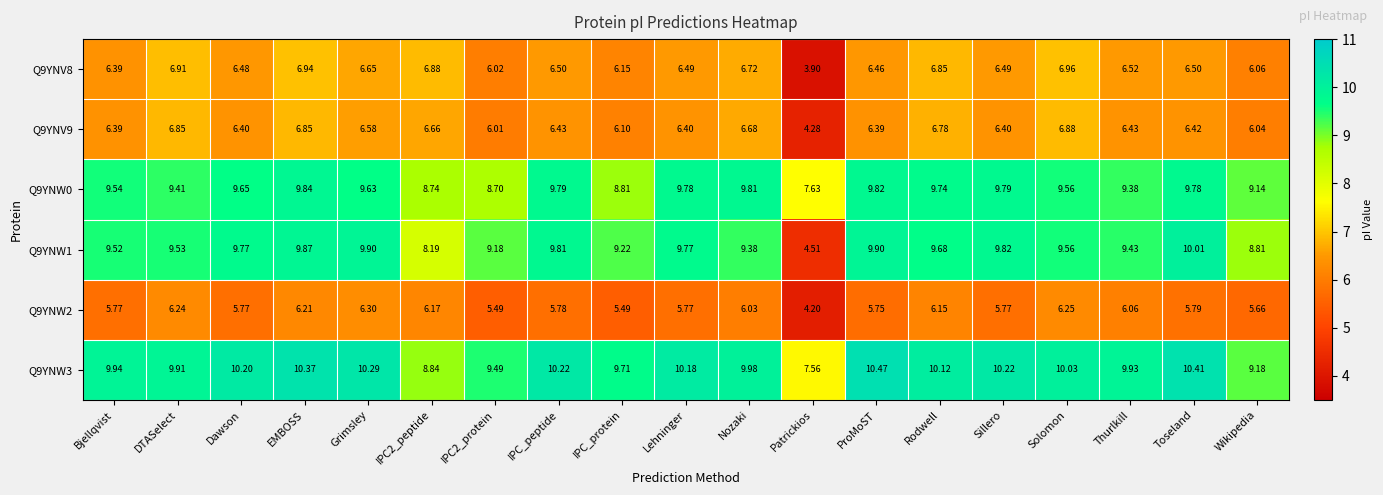

At which category is the sum across all series the highest?

EMBOSS